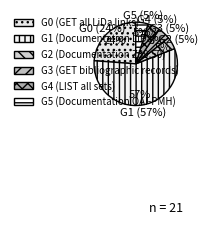

Is there a majority slice in this chart?

Yes